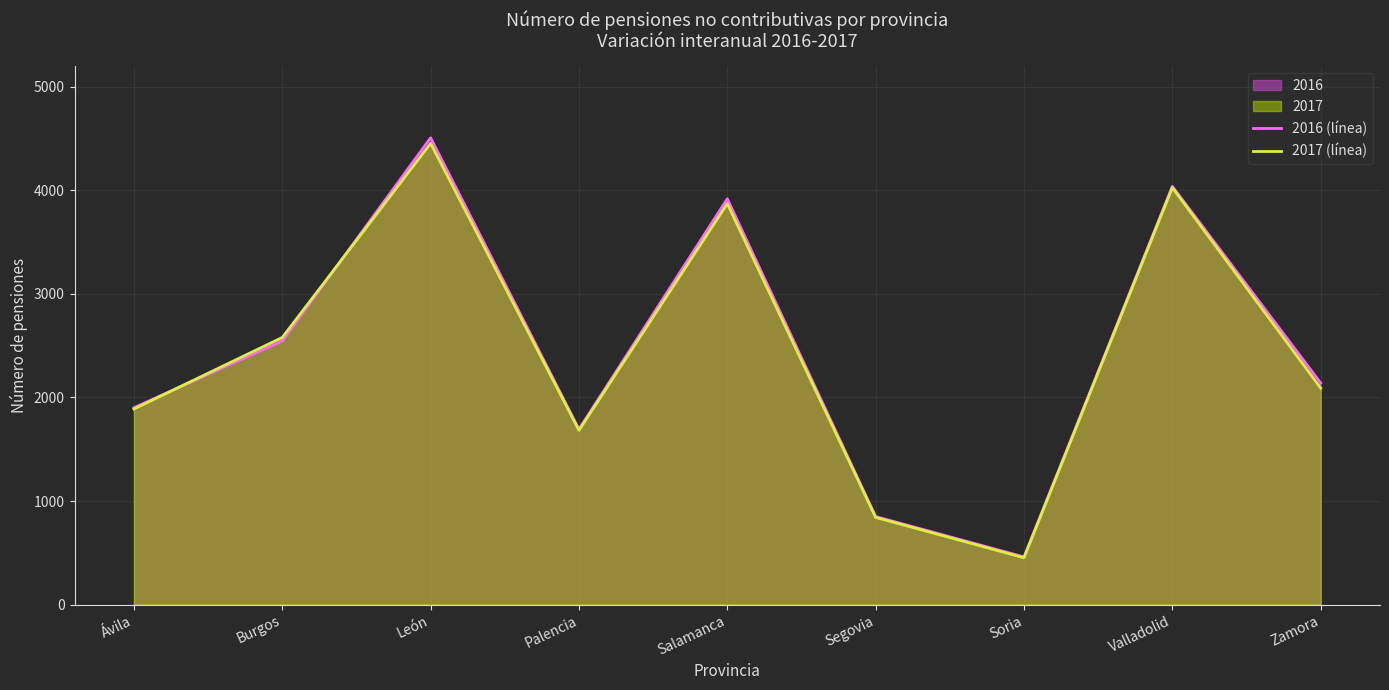

True or false: 2016 (línea) and 2017 (línea) cross at least once.

True